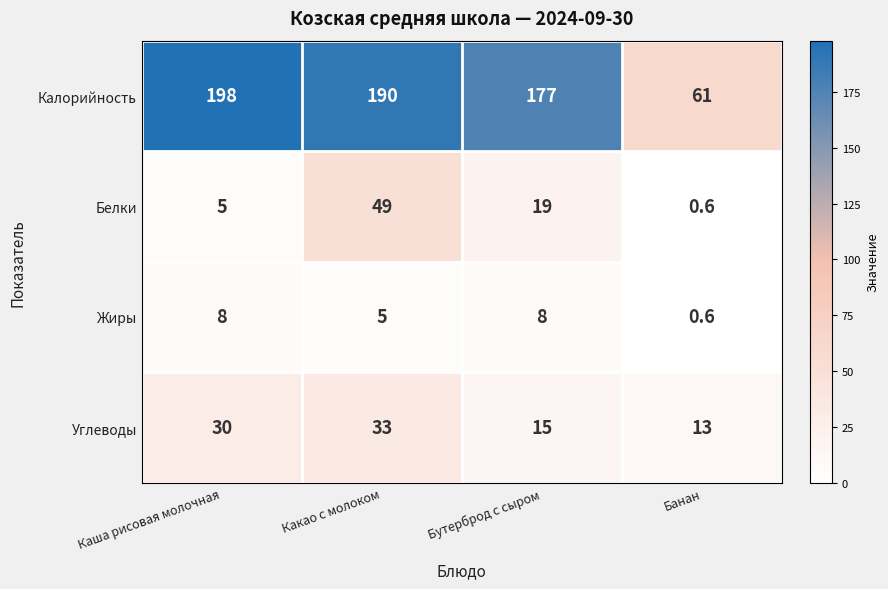

At how many categories does at least one series exceed 162?

3